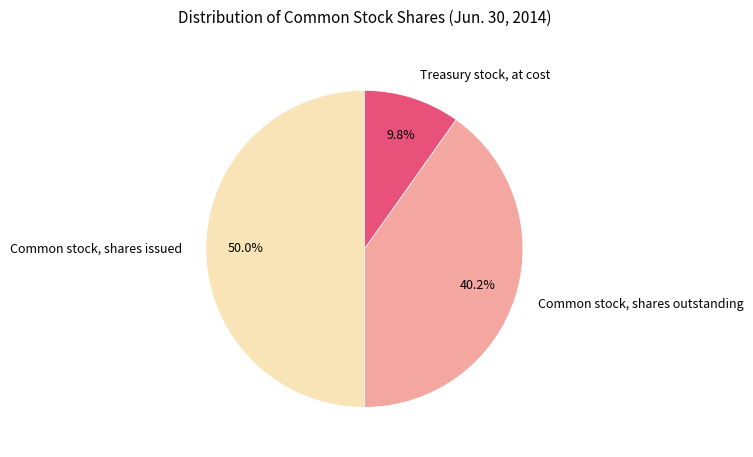

Count the number of slices in the pie.

3